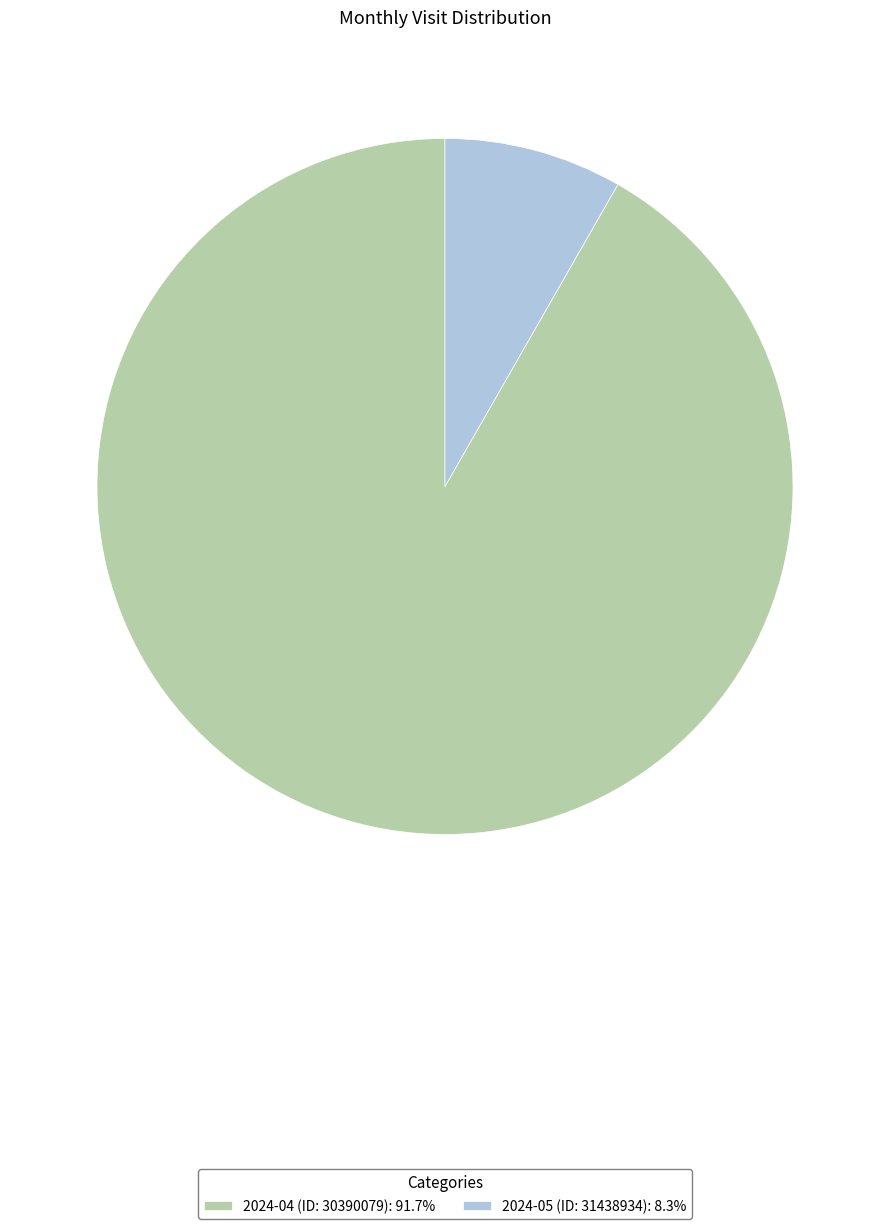

What is the ratio of the value at 2024-04 (ID: 30390079) to the value at 2024-05 (ID: 31438934)?

11.1